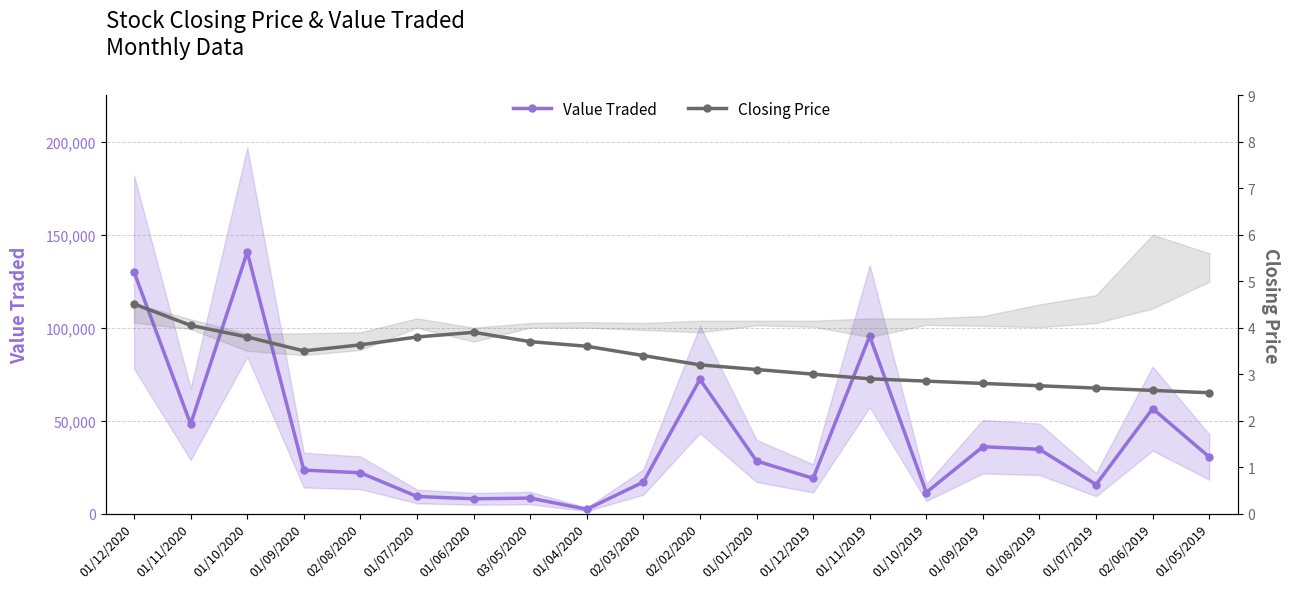

What is the label of the 20th point from the left?

01/05/2019